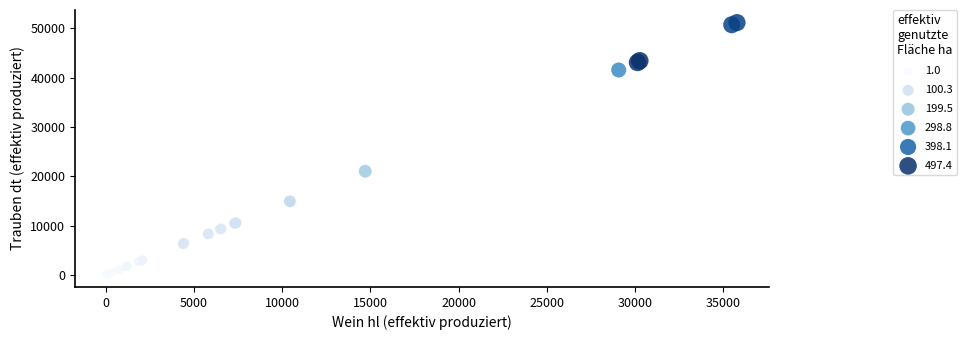

What Y value in the scatter plot is closest to 25635?

21021.2